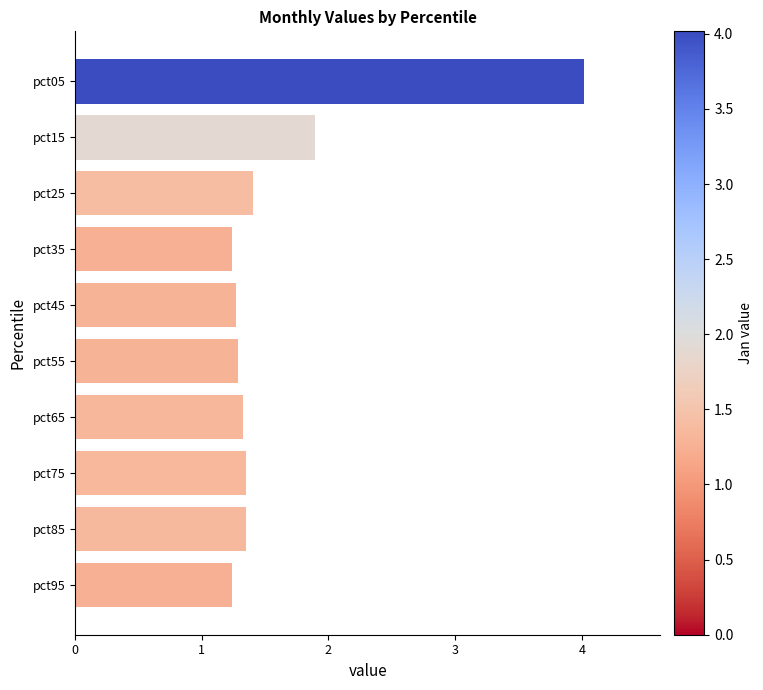

What is the greatest value displayed?

4.0